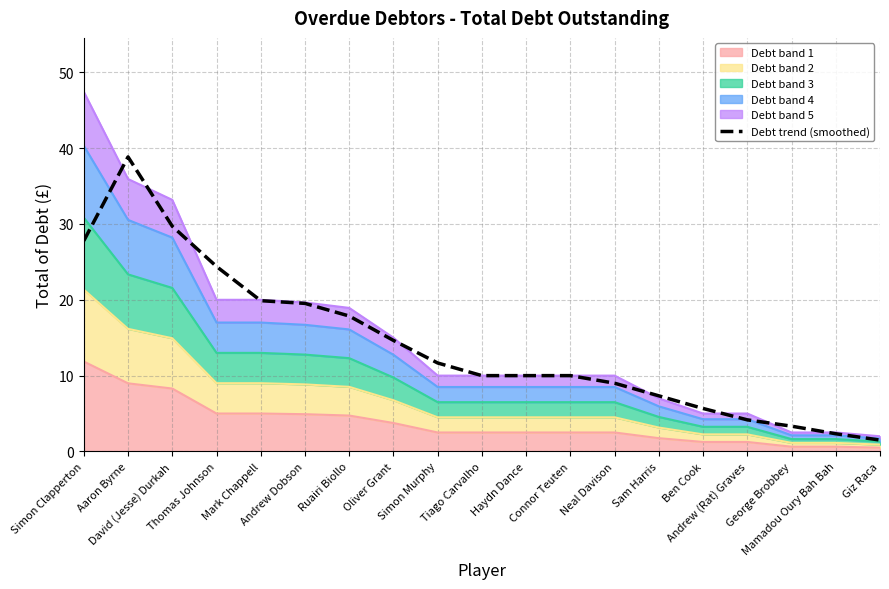

What is the sum of all values?

267.6